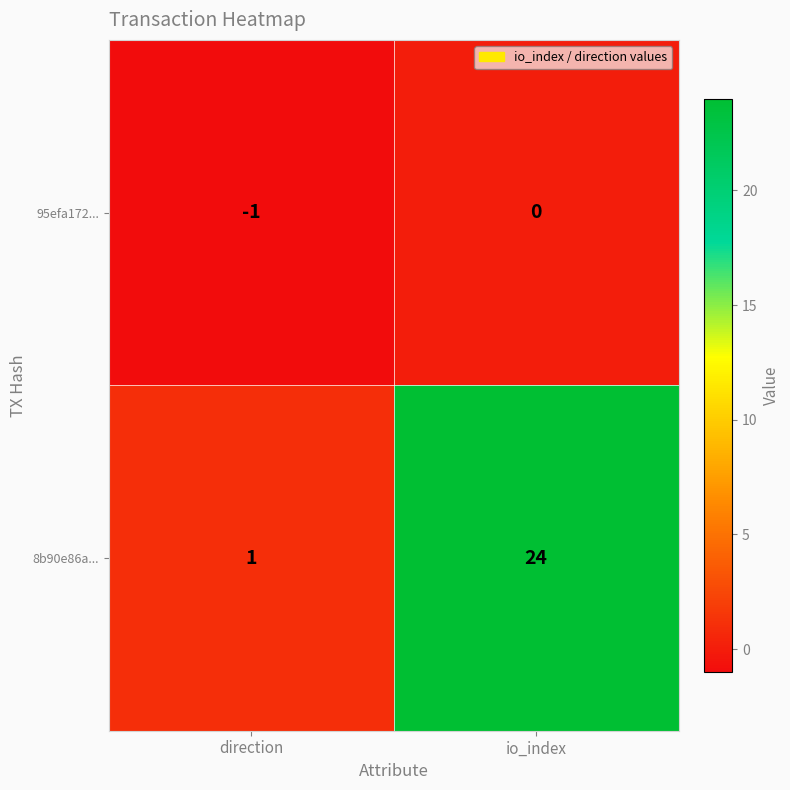

At which category is the sum across all series the highest?

io_index